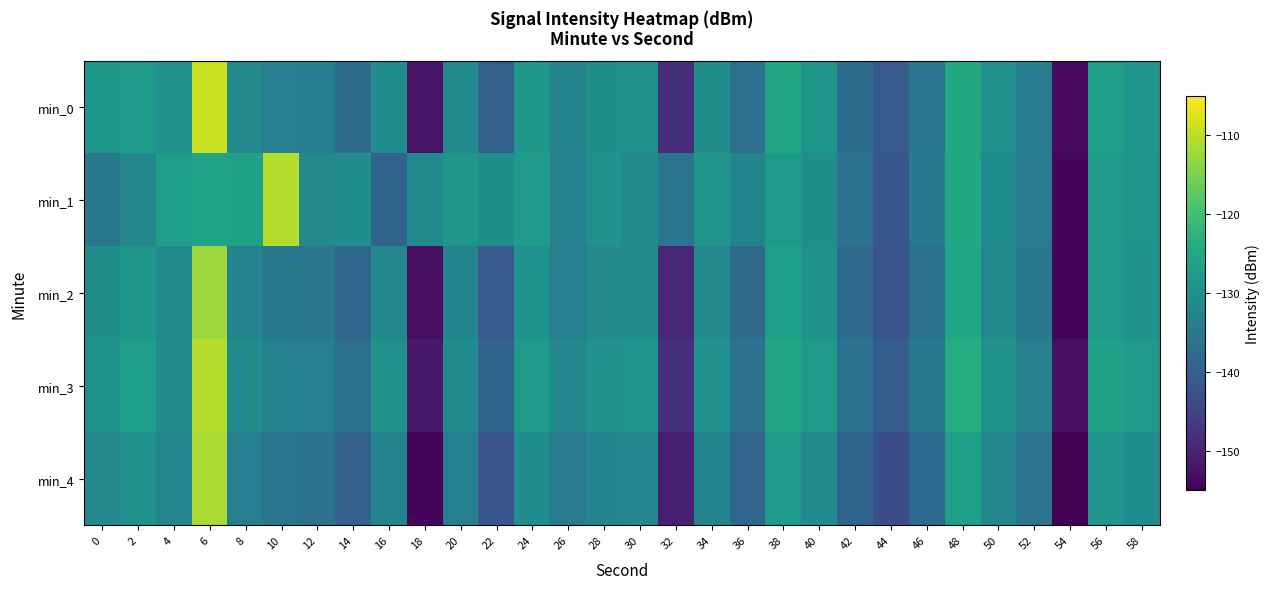

At which category is the sum across all series the highest?

6